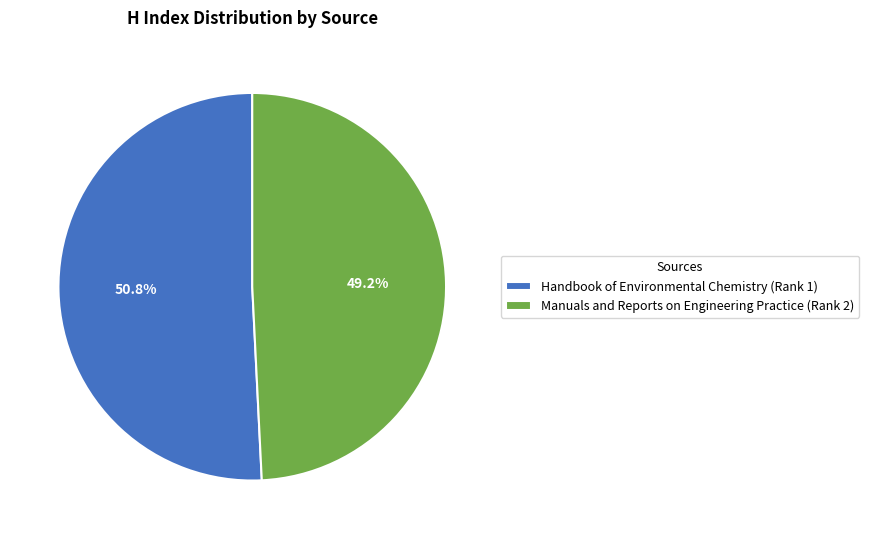

Is the sum of Handbook of Environmental Chemistry (Rank 1) and Manuals and Reports on Engineering Practice (Rank 2) greater than half?

Yes